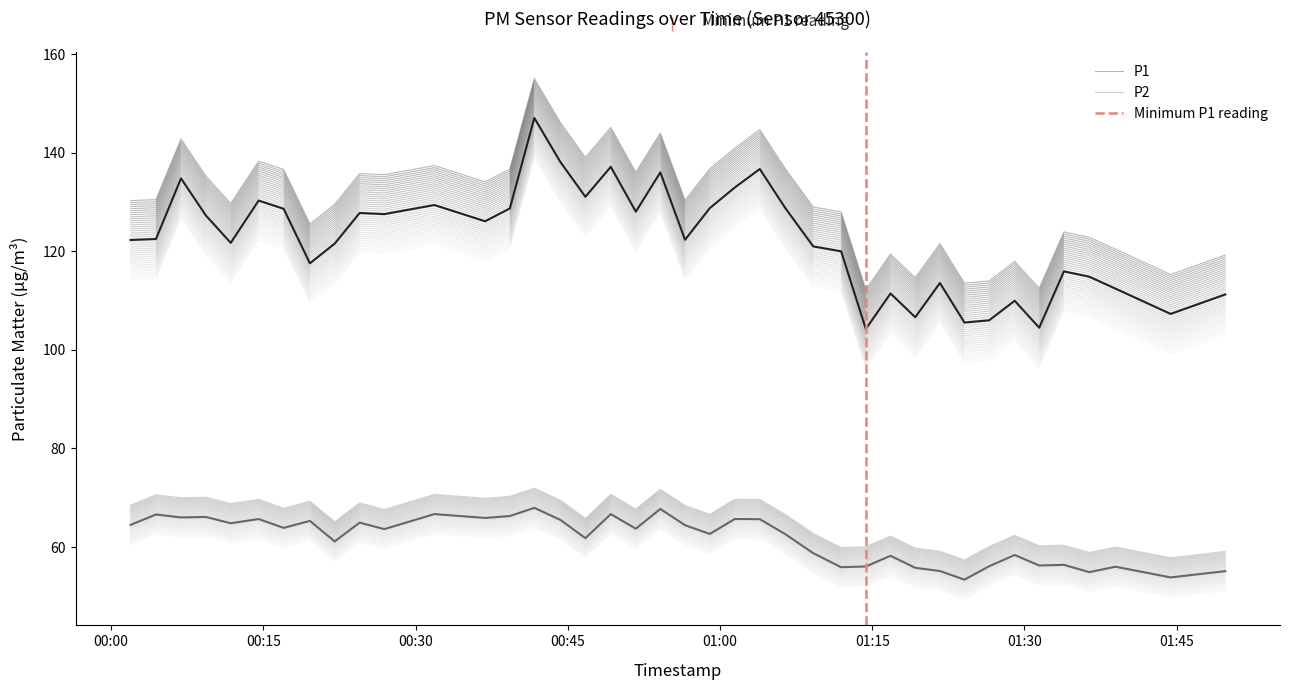

Which series has the largest total across all categories?

P1